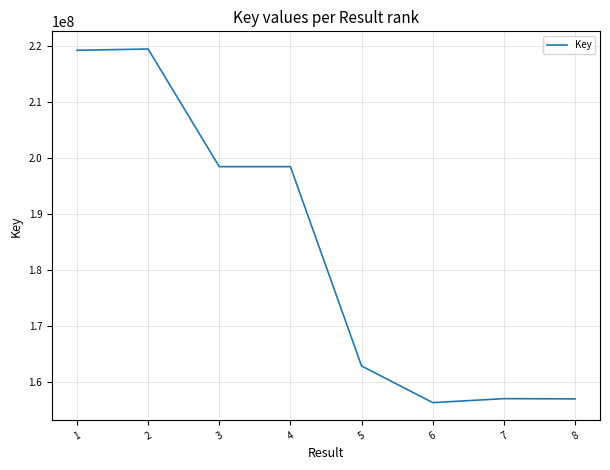

What is the difference between the maximum and minimum values?

63213622